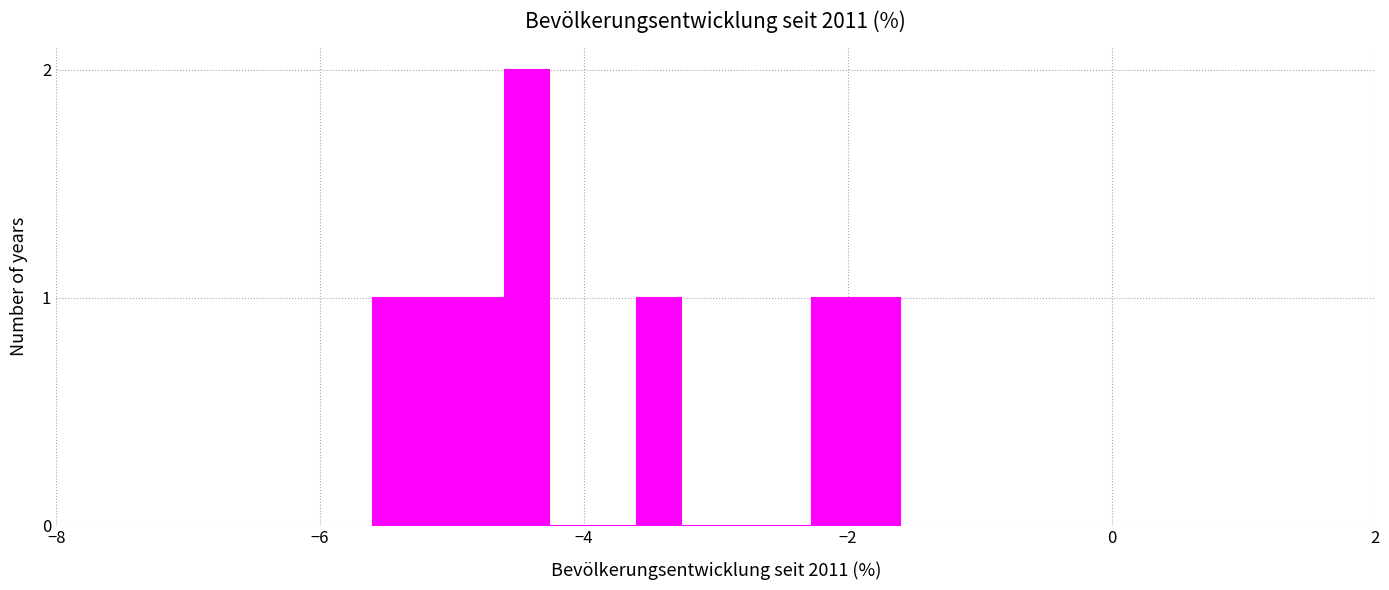

Around what value on the x-axis is the tallest bar? Give the approximate position of its centre, as read against the axis.

-4.4